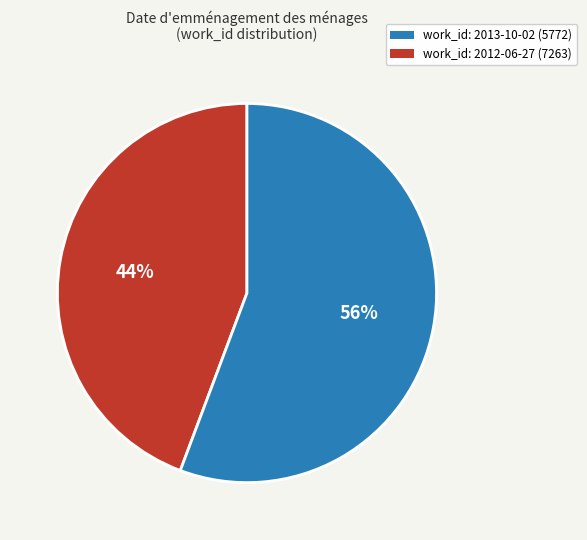

To the nearest percent, what is the average slice percentage?

50%